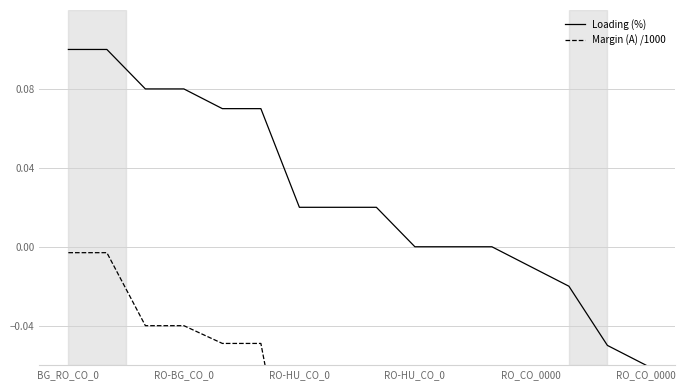

Rank the categories by Margin (A) /1000 value from highest to lowest.

BG_RO_CO_0, RO-BG_CO_0, RO-HU_CO_0, RO-HU_CO_0, RO_CO_0000, RO_CO_0000, 6, 7, 8, 9, 10, 11, 12, 13, 14, 15